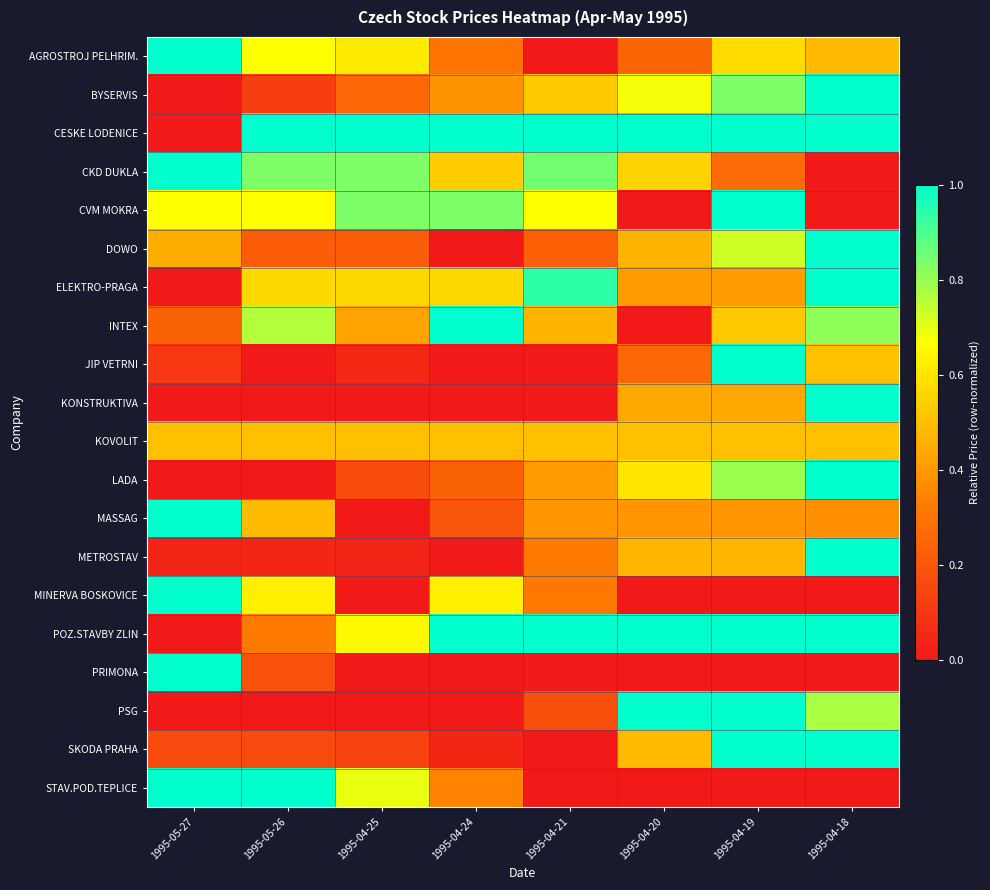

Count the number of data series in this chart.

20